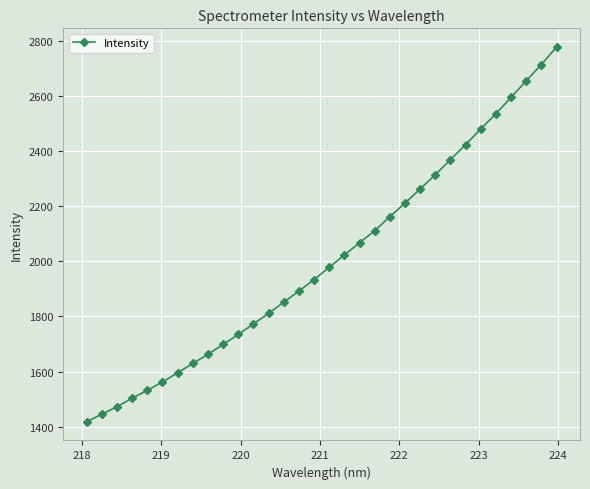

What is the greatest value displayed?

2776.3